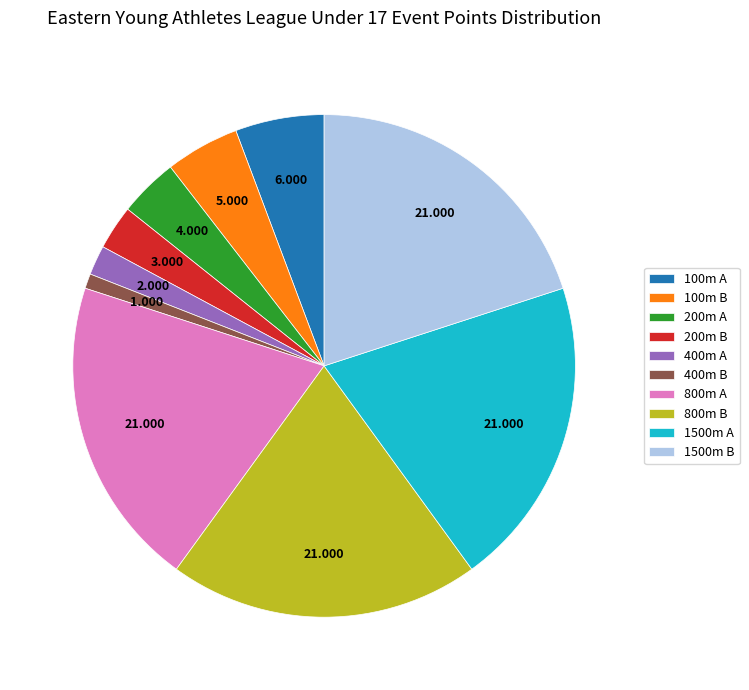

How many slices are in this pie chart?

10